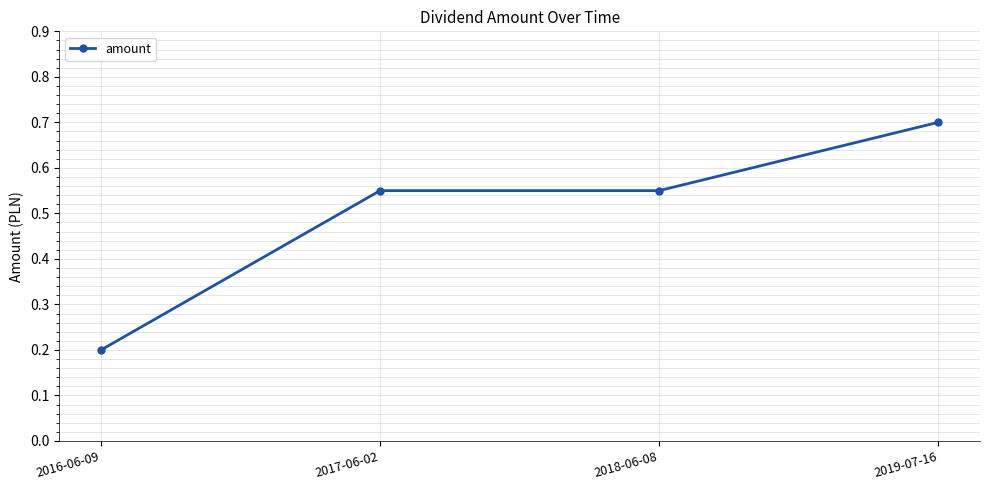

What position from the right is 2018-06-08?

2